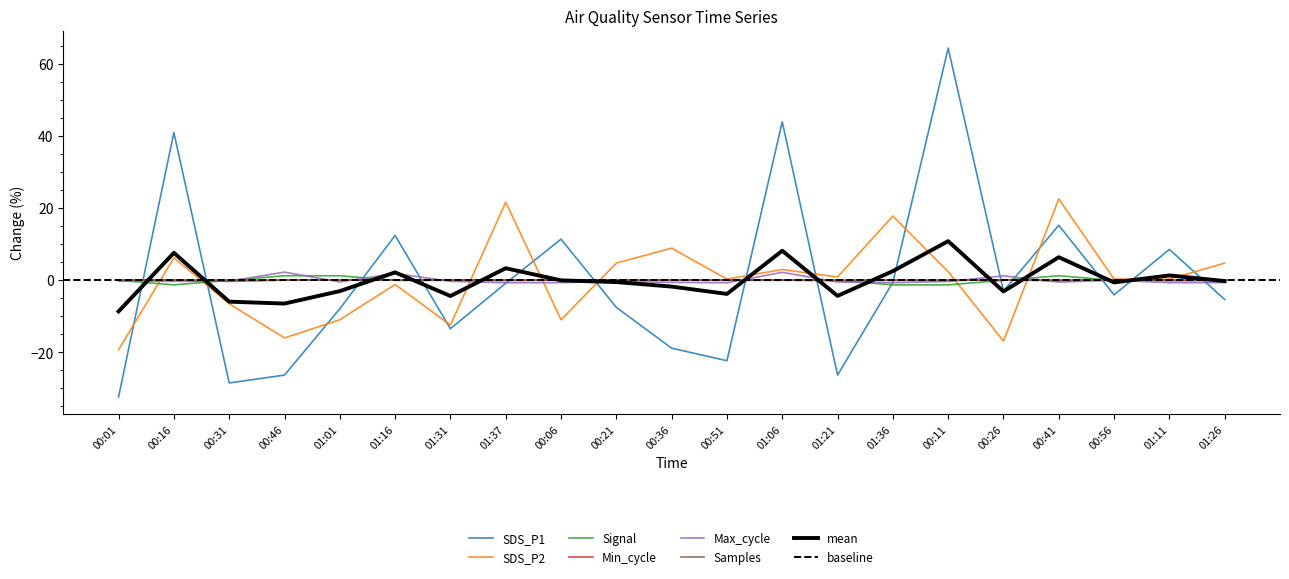

Reading left to right, extract all data points from this chart.

SDS_P1: -32.4	41.0	-28.5	-26.3	-7.9	12.5	-13.4	-0.8	11.4	-7.5	-18.8	-22.3	44.0	-26.3	-0.6	64.5	-3.0	15.3	-4.0	8.6	-5.3
SDS_P2: -19.3	6.3	-6.5	-16.0	-11.0	-1.2	-12.4	21.7	-11.0	4.8	8.9	0.3	3.0	0.9	17.8	2.4	-16.9	22.6	0.3	0.3	4.8
Signal: 0.0	-1.3	0.0	1.3	1.3	0.0	0.0	0.0	0.0	0.0	0.0	0.0	0.0	0.0	-1.3	-1.3	0.0	1.3	0.0	0.0	0.0
Max_cycle: -0.2	-0.3	-0.3	2.3	-0.5	1.9	-0.3	-0.7	-0.6	-0.3	-0.6	-0.7	2.2	-0.5	-0.7	-0.3	1.2	-0.5	-0.0	-0.7	-0.6
Samples: -0.0	0.1	-0.3	0.0	0.1	0.0	0.0	-0.1	0.1	0.1	0.0	0.0	0.0	-0.1	-0.0	-0.0	0.1	-0.1	0.2	-0.1	-0.0